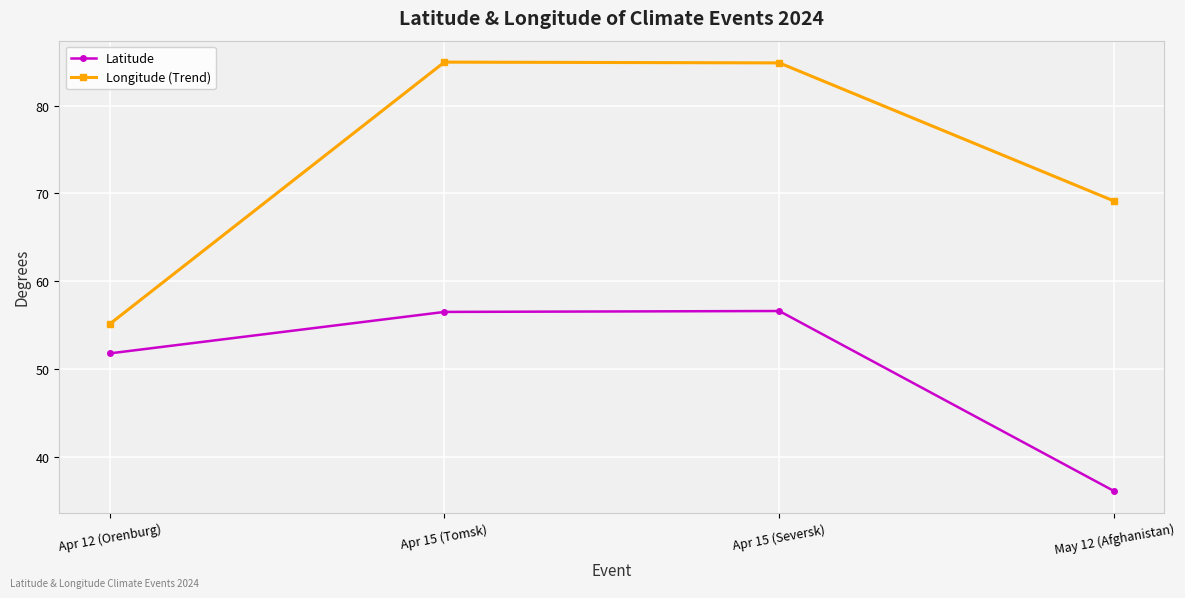

Is it true that Latitude equals 29.3 at Apr 12 (Orenburg)?

False